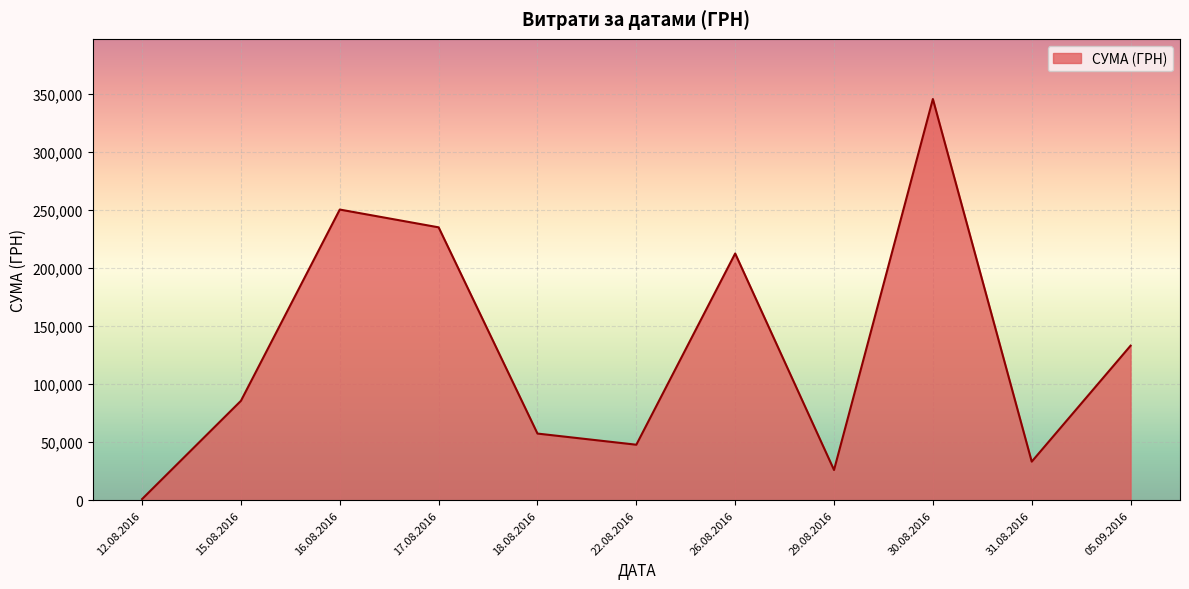

Is it true that the value at 17.08.2016 is 235124.7?

True